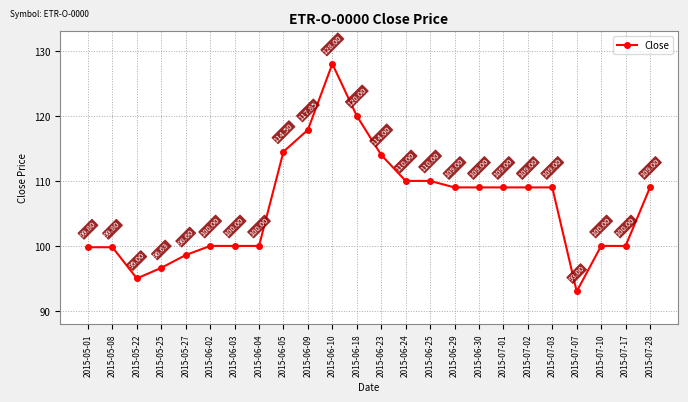

What is the difference between the second highest and minimum values?

27.0